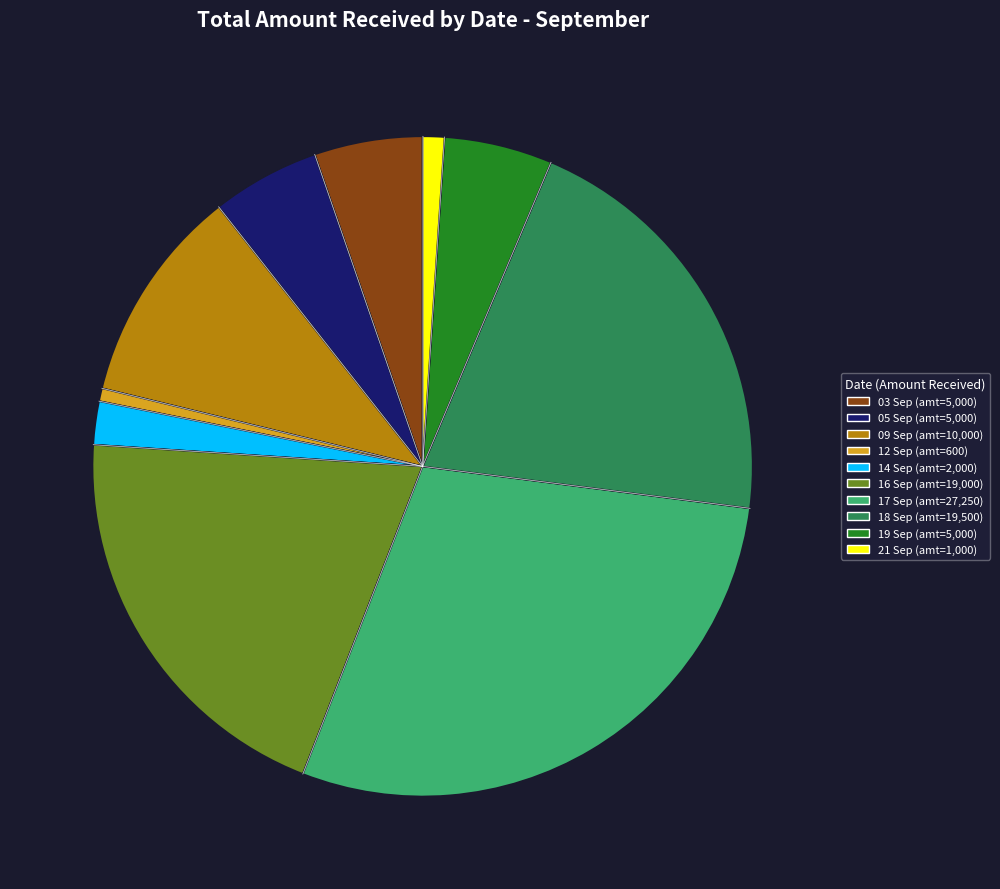

Is the sum of 18 Sep (amt=19,500) and 09 Sep (amt=10,000) greater than half?

No